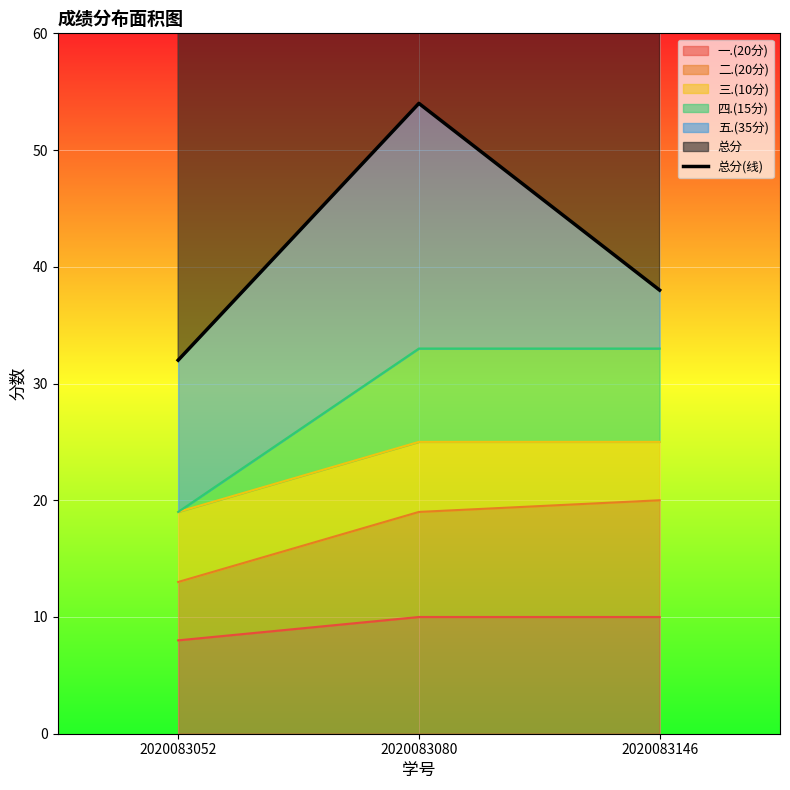

Between 2020083080 and 2020083146, which is larger?

2020083080